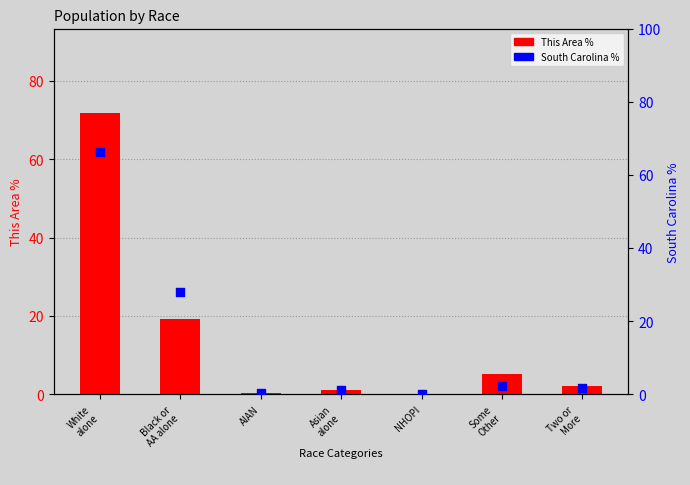

At which category is the sum across all series the highest?

White
alone